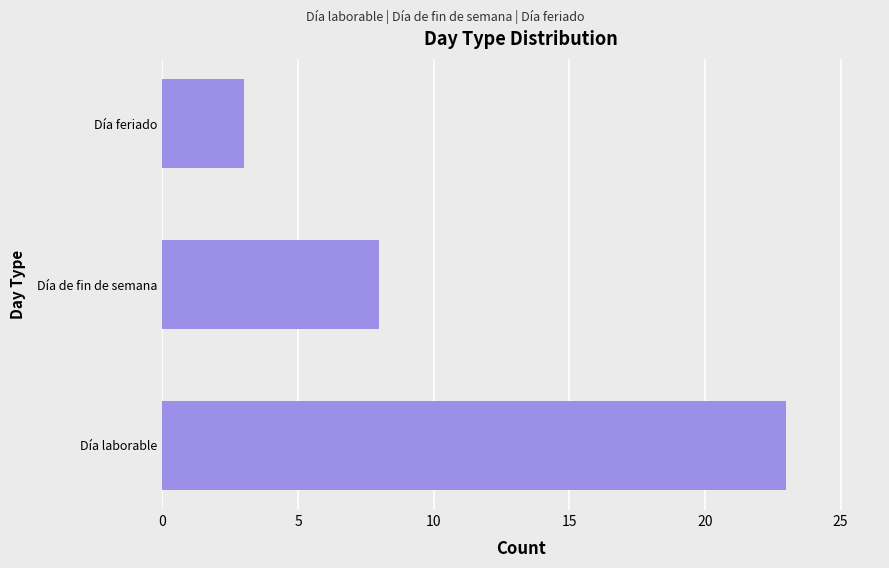

At which label is the value closest to 13?

Día de fin de semana